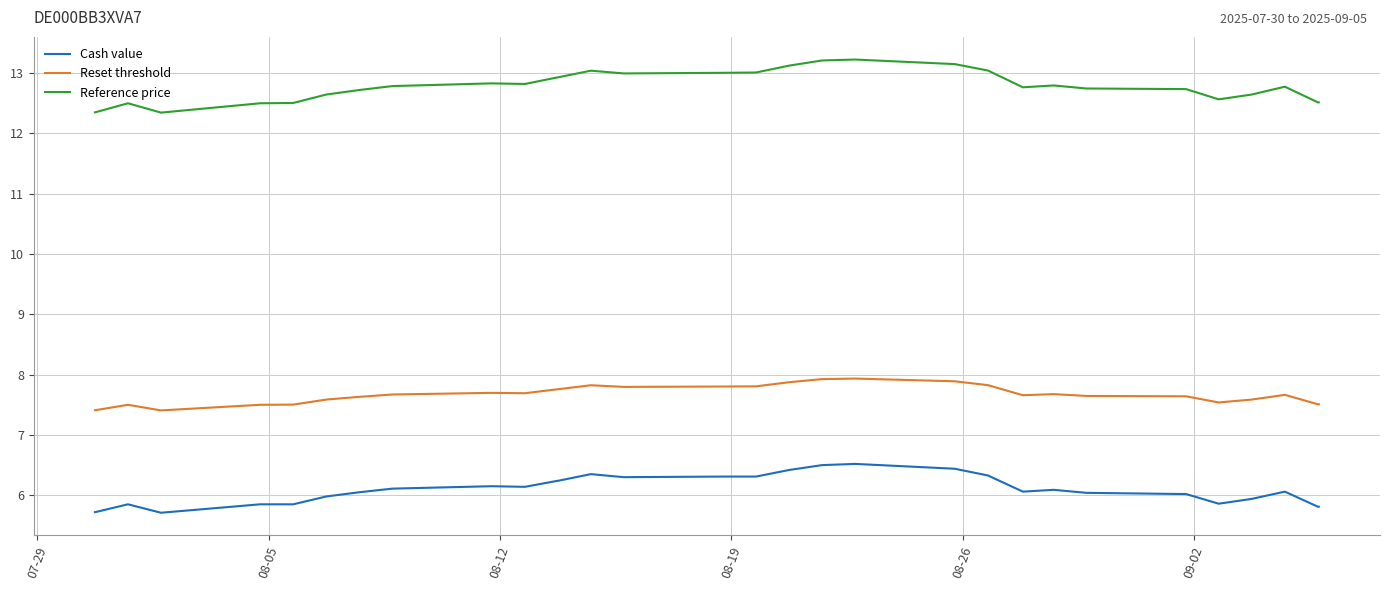

True or false: Cash value and Reset threshold cross at least once.

False